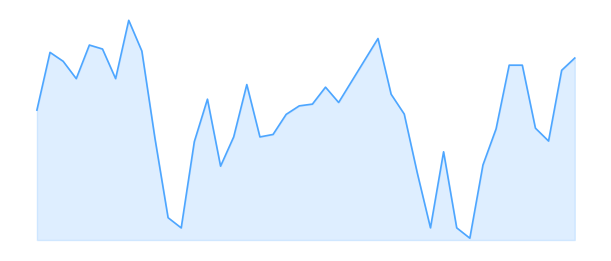

Does the chart have visible grid lines?

No